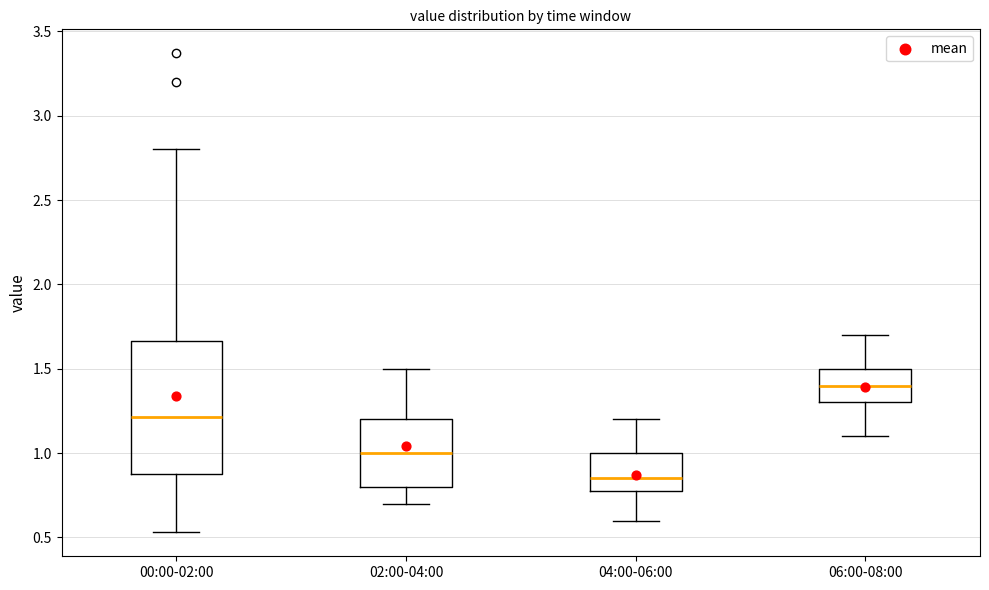

Reading left to right, transcribe this box plot: for each box, give where its median line is, the range the box spans, and where its two whiskers end, as read against the y-axis. The values are not printed on the chart, so give them approximately, as read against the axis.

00:00-02:00: median 1.20, box 0.90 to 1.65, whiskers 0.55 to 2.80
02:00-04:00: median 1.00, box 0.80 to 1.20, whiskers 0.70 to 1.50
04:00-06:00: median 0.85, box 0.80 to 1.00, whiskers 0.60 to 1.20
06:00-08:00: median 1.40, box 1.30 to 1.50, whiskers 1.10 to 1.70